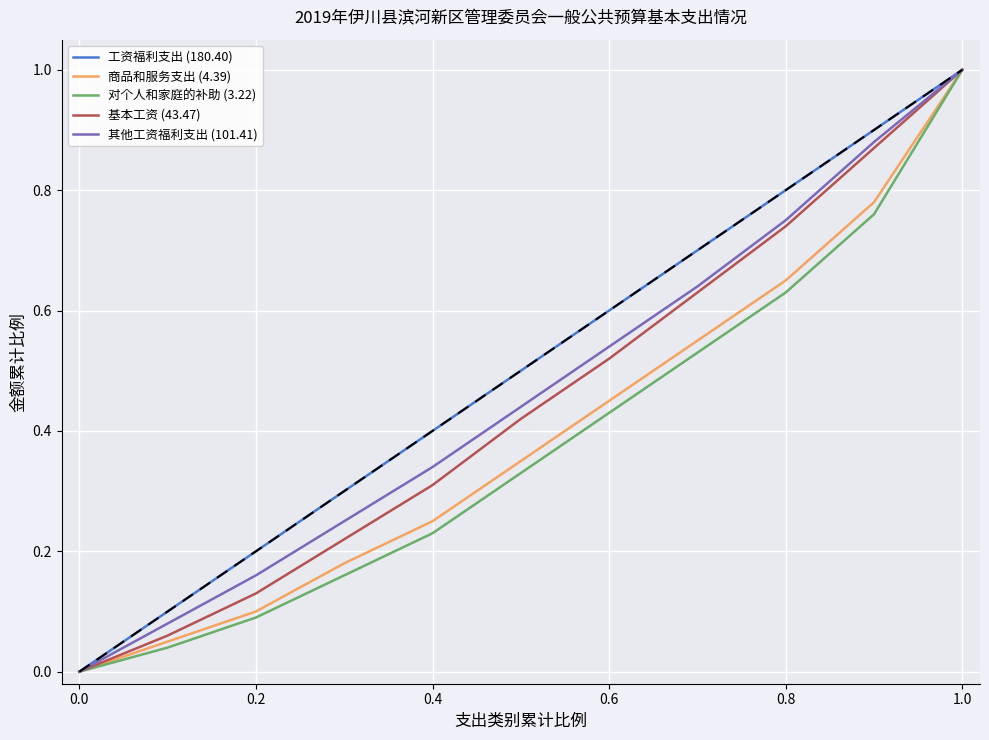

What is the maximum value for 其他工资福利支出 (101.41)?

1.0